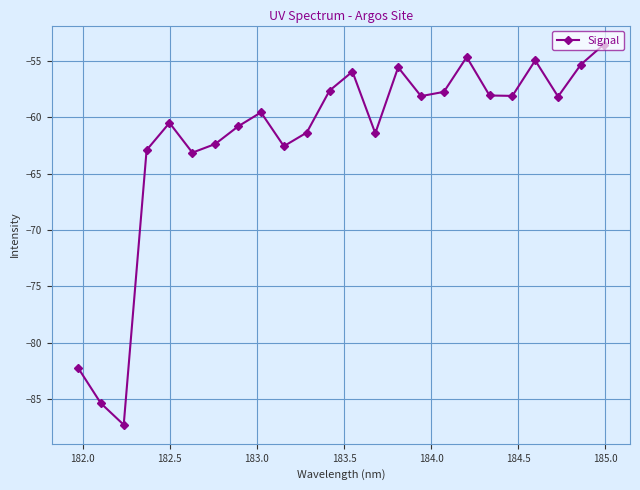

True or false: there are more than 2 points higher than both neighbors.

True